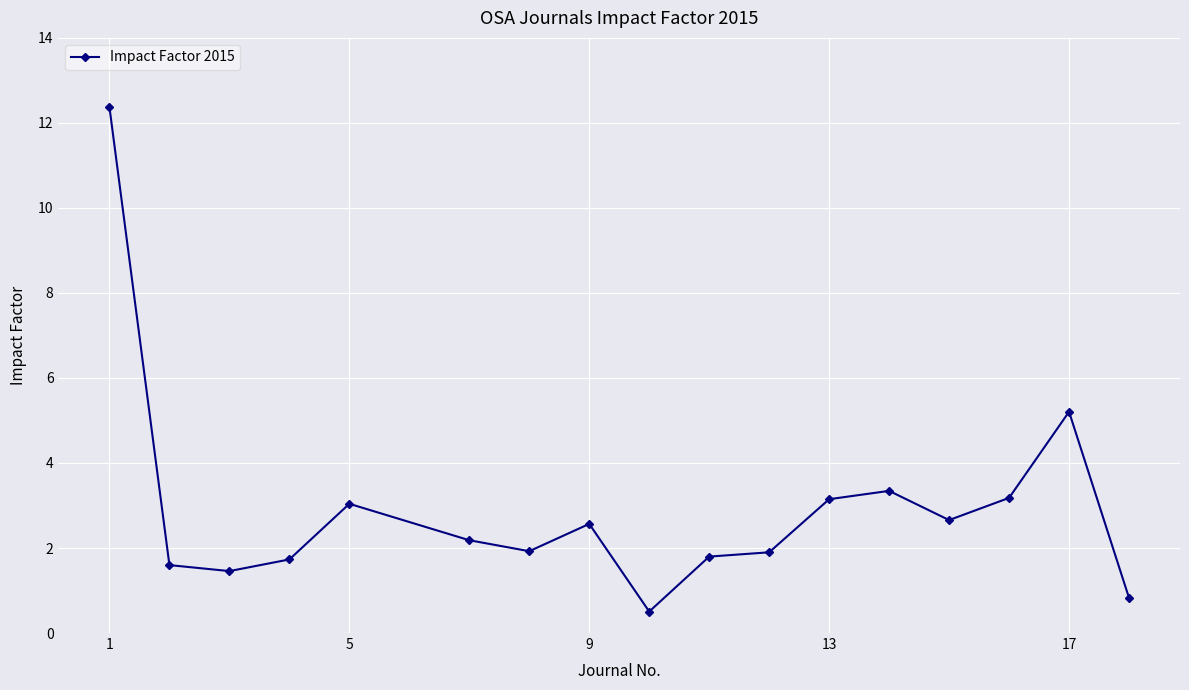

Is this an area chart (filled region under the line)?

No